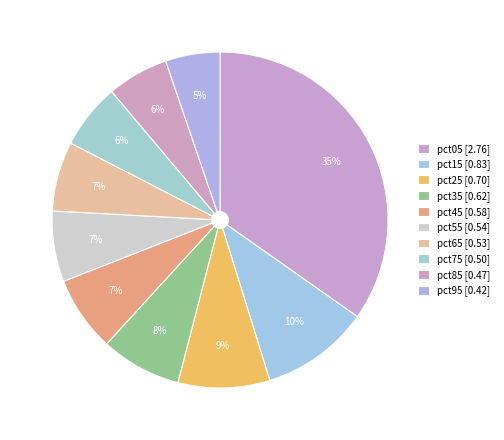

What percentage is the pct95 slice, to the nearest percent?

5%